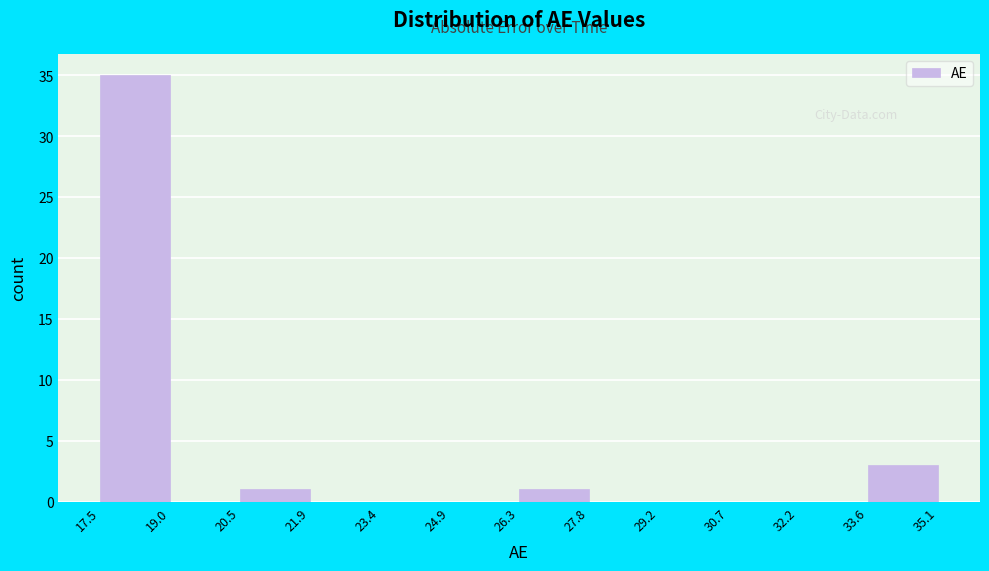

Reading left to right, transcribe this chart: for each bar, give the range it covers on the x-axis and its height. The values are not printed on the chart, so give them approximately, as read against the axis.

17.5 to 19.0: 35
19.0 to 20.5: 0
20.5 to 21.9: 1
21.9 to 23.4: 0
23.4 to 24.9: 0
24.9 to 26.3: 0
26.3 to 27.8: 1
27.8 to 29.2: 0
29.2 to 30.7: 0
30.7 to 32.2: 0
32.2 to 33.6: 0
33.6 to 35.1: 3